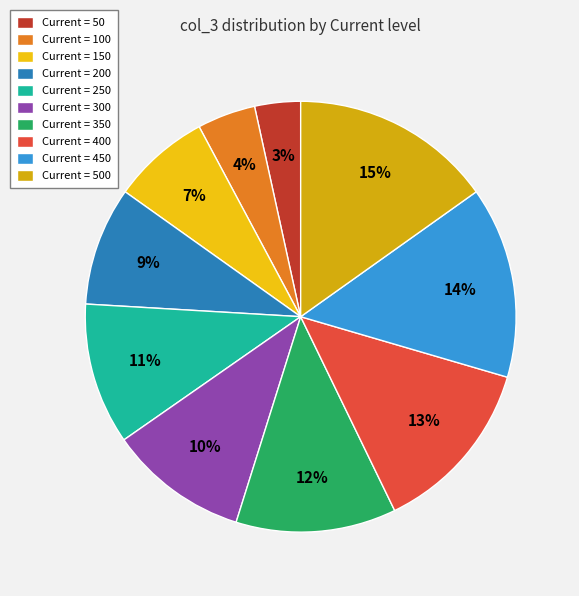

Rank the categories by value from lowest to highest.

50, 100, 150, 200, 300, 250, 350, 400, 450, 500